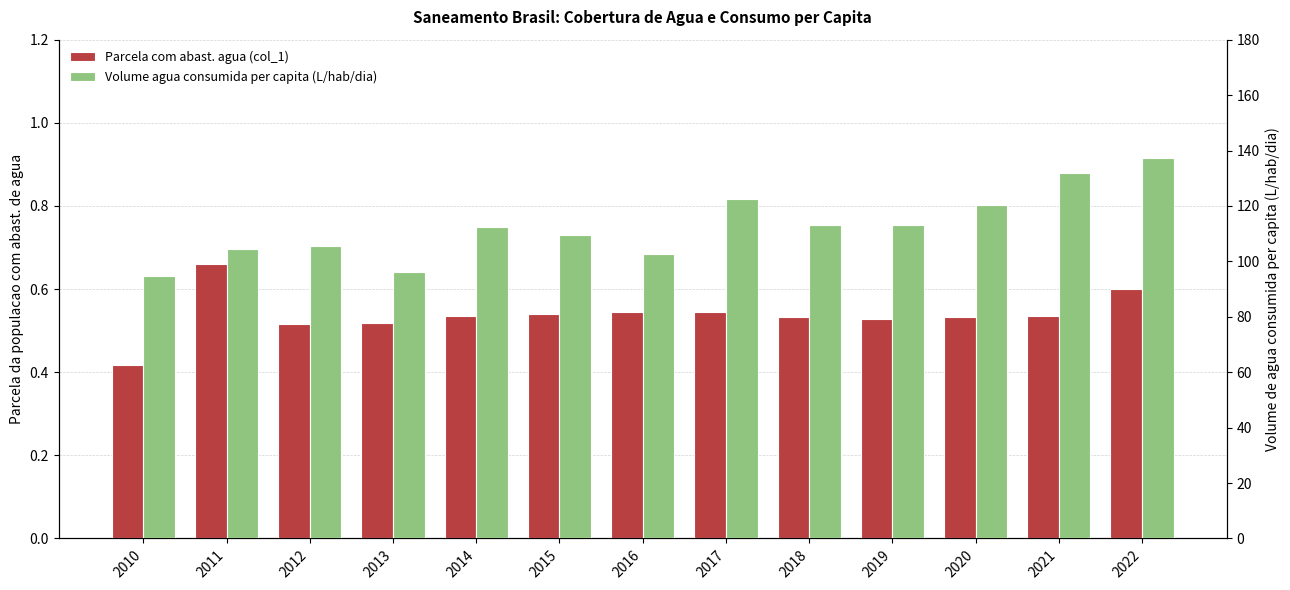

How many values in the Volume agua consumida per capita (L/hab/dia) series are below 112?

6